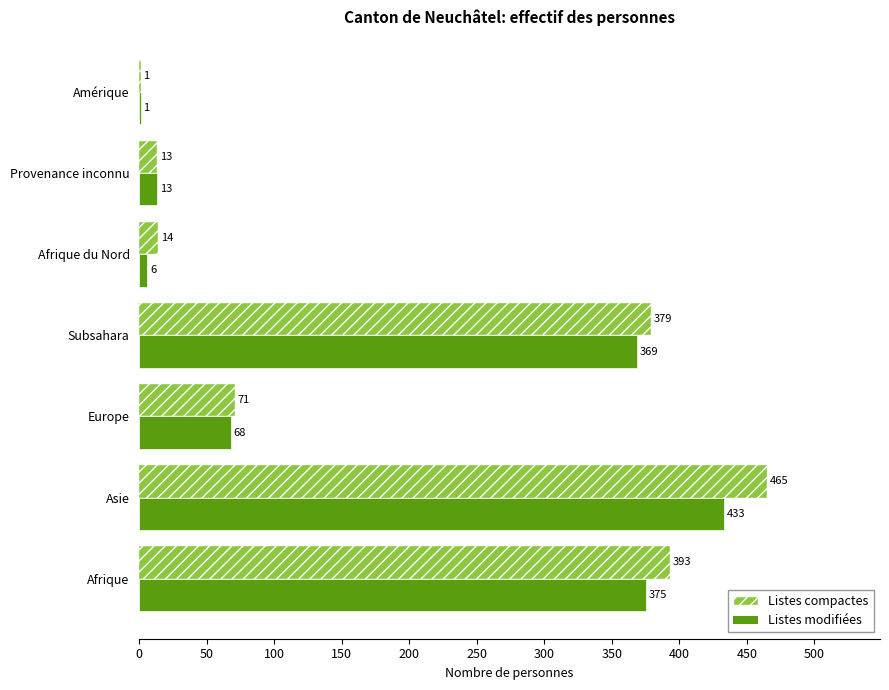

Between Europe and Subsahara, which series saw the biggest shift?

Listes compactes